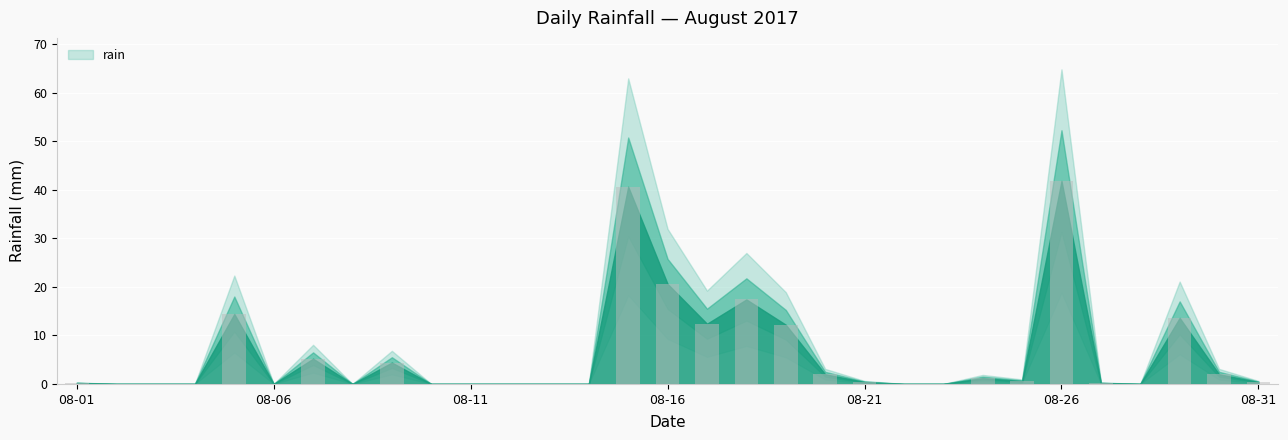

What is the greatest value displayed?

41.8